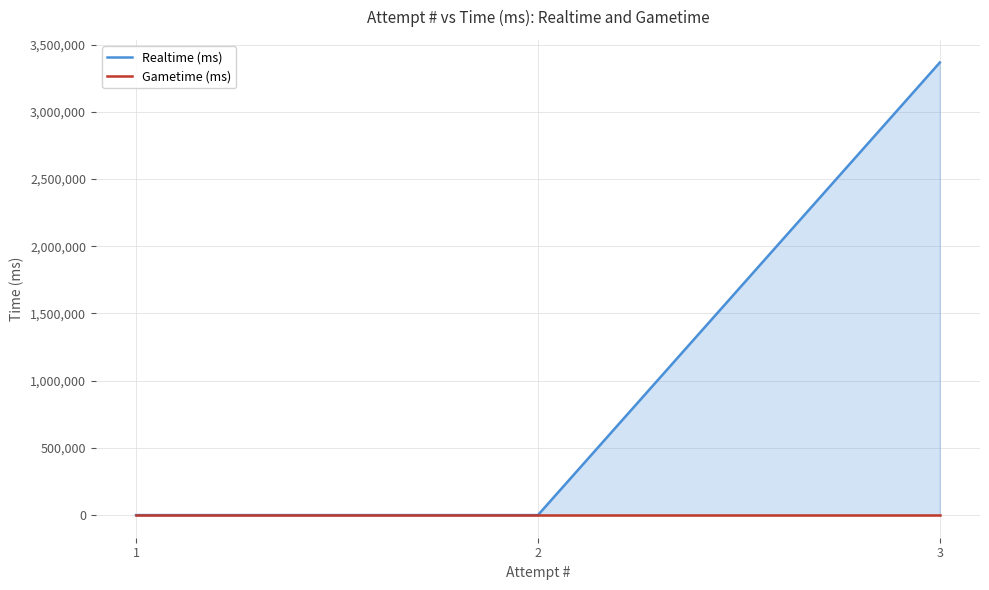

Rank the categories by Realtime (ms) value from lowest to highest.

1, 2, 3